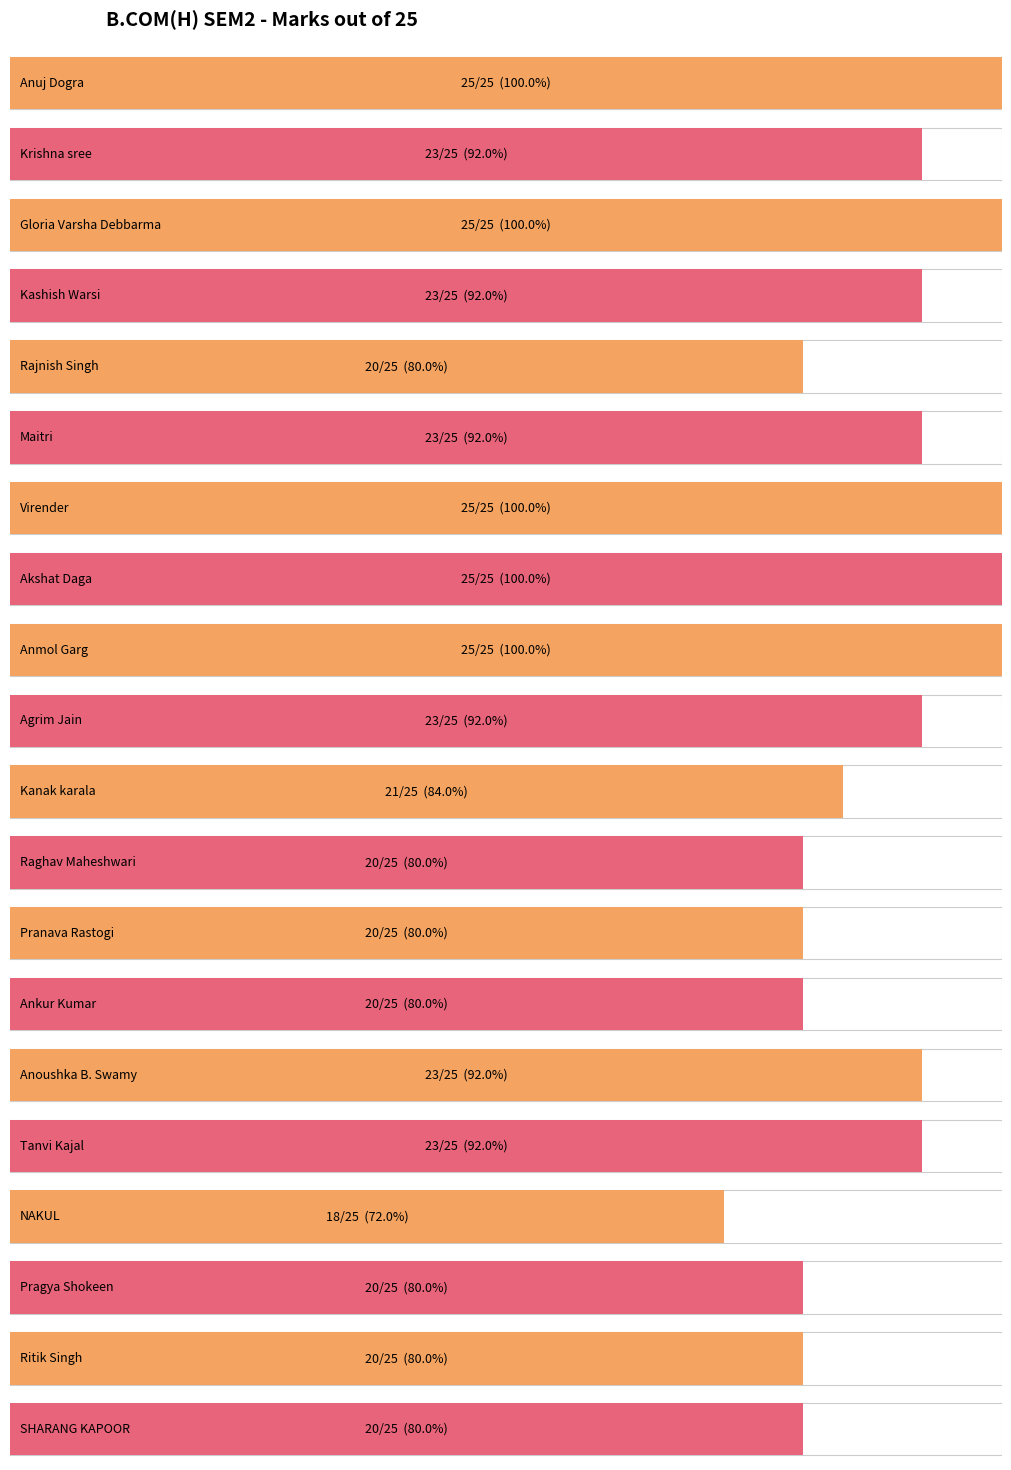

What is the minimum value shown in the chart?

18